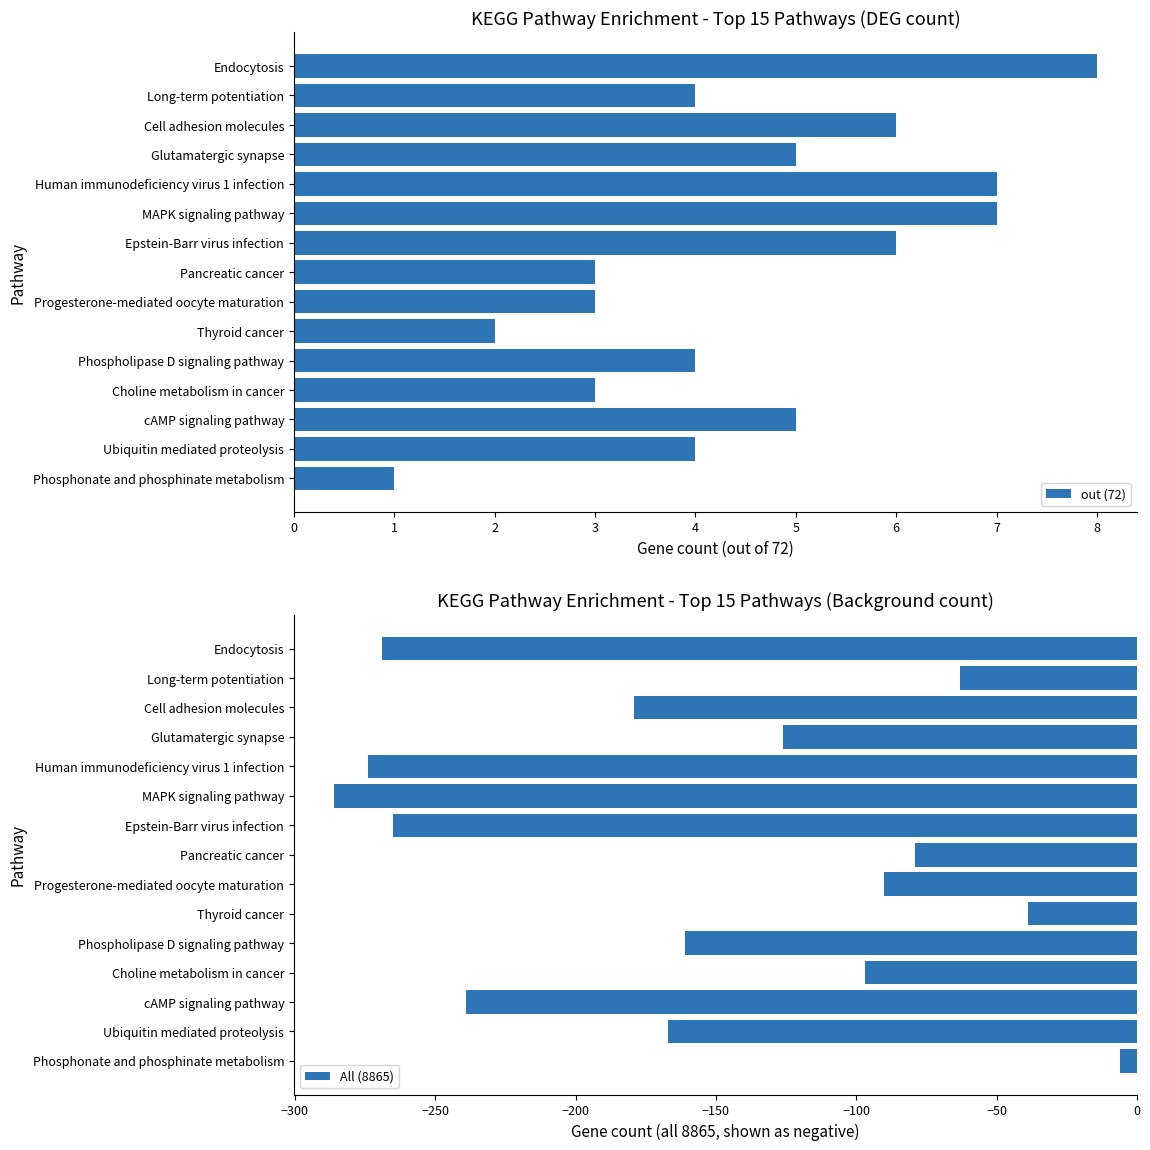

True or false: All (8865) has a value of -97 at Long-term potentiation.

False